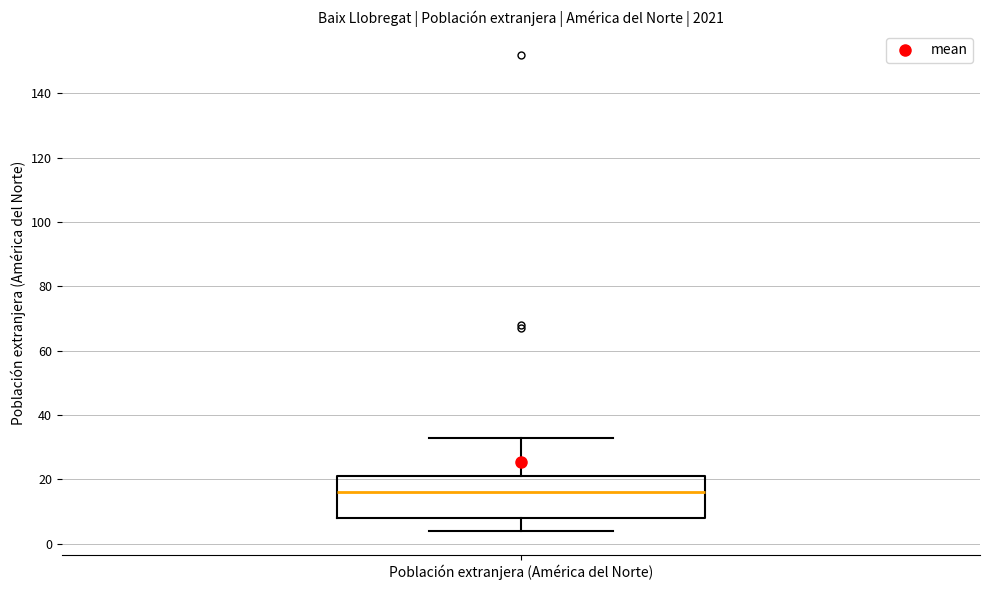

Transcribe this box plot: give where the median line is, the range the box spans, and where the two whiskers end, as read against the y-axis. The values are not printed on the chart, so give them approximately, as read against the axis.

median 16, box 8 to 22, whiskers 4 to 34